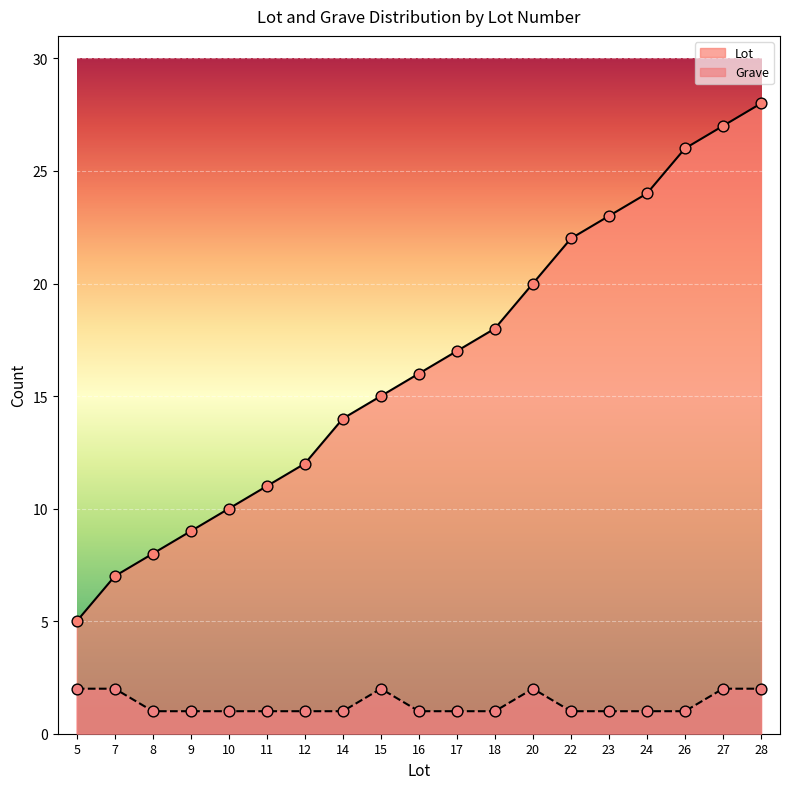

At which category is the sum across all series the highest?

28